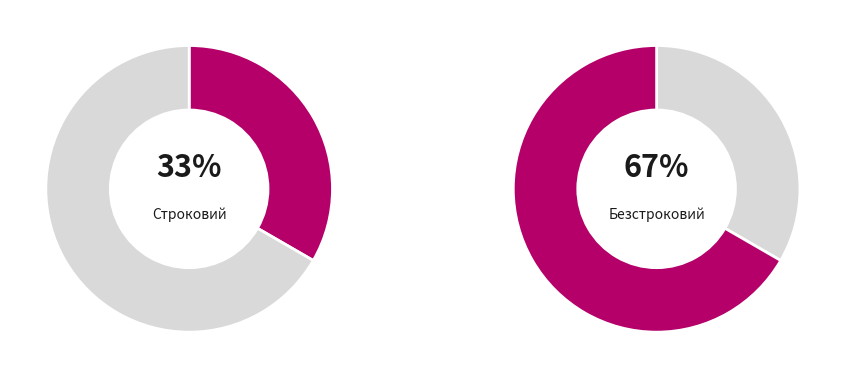

To the nearest percent, what is the combined percentage of Безстроковий and Строковий?

100%